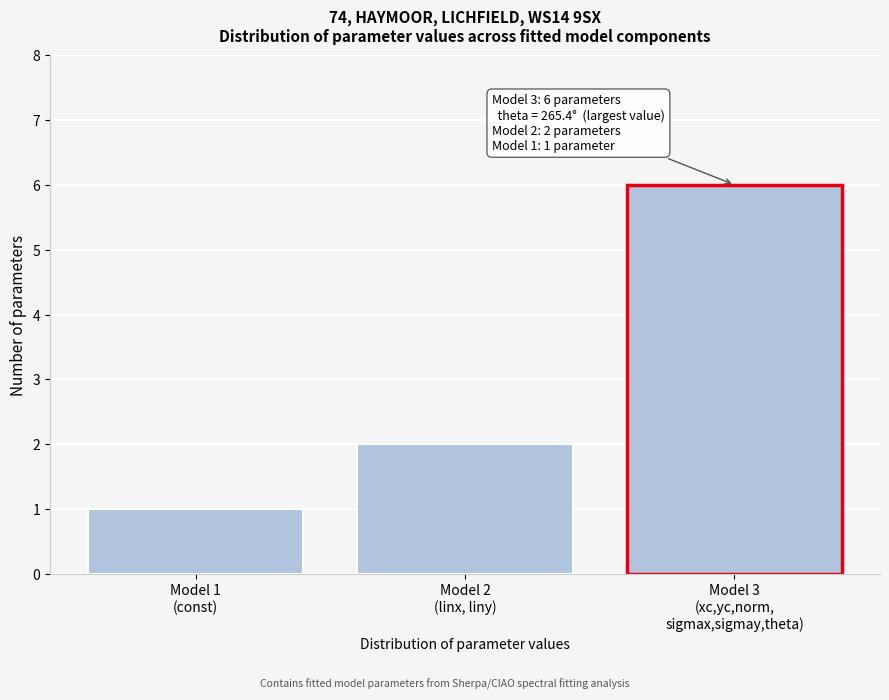

Reading left to right, what are all the values shown in this chart?

1	2	6